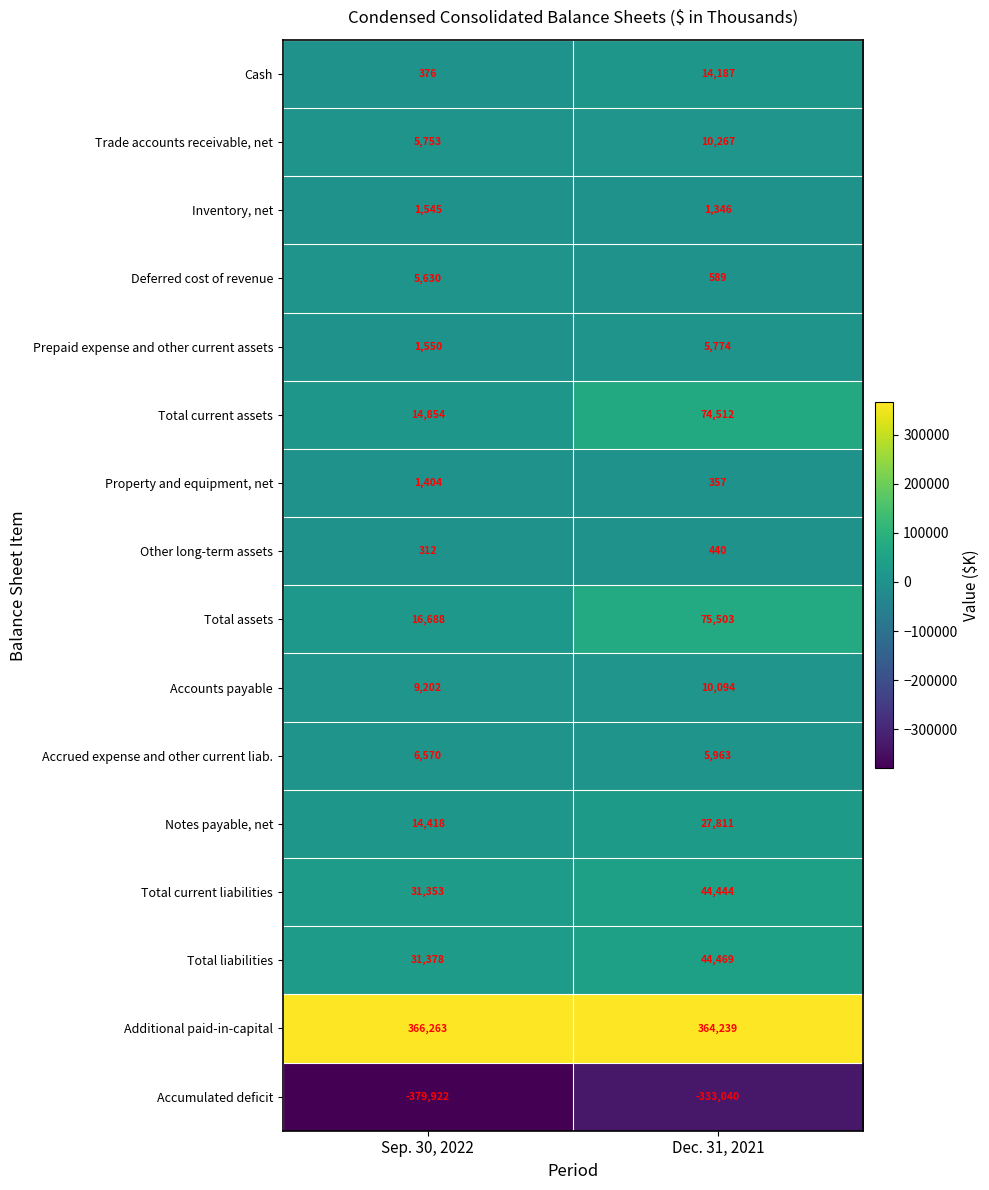

Which category has the highest value in the Property and equipment, net series?

Sep. 30, 2022